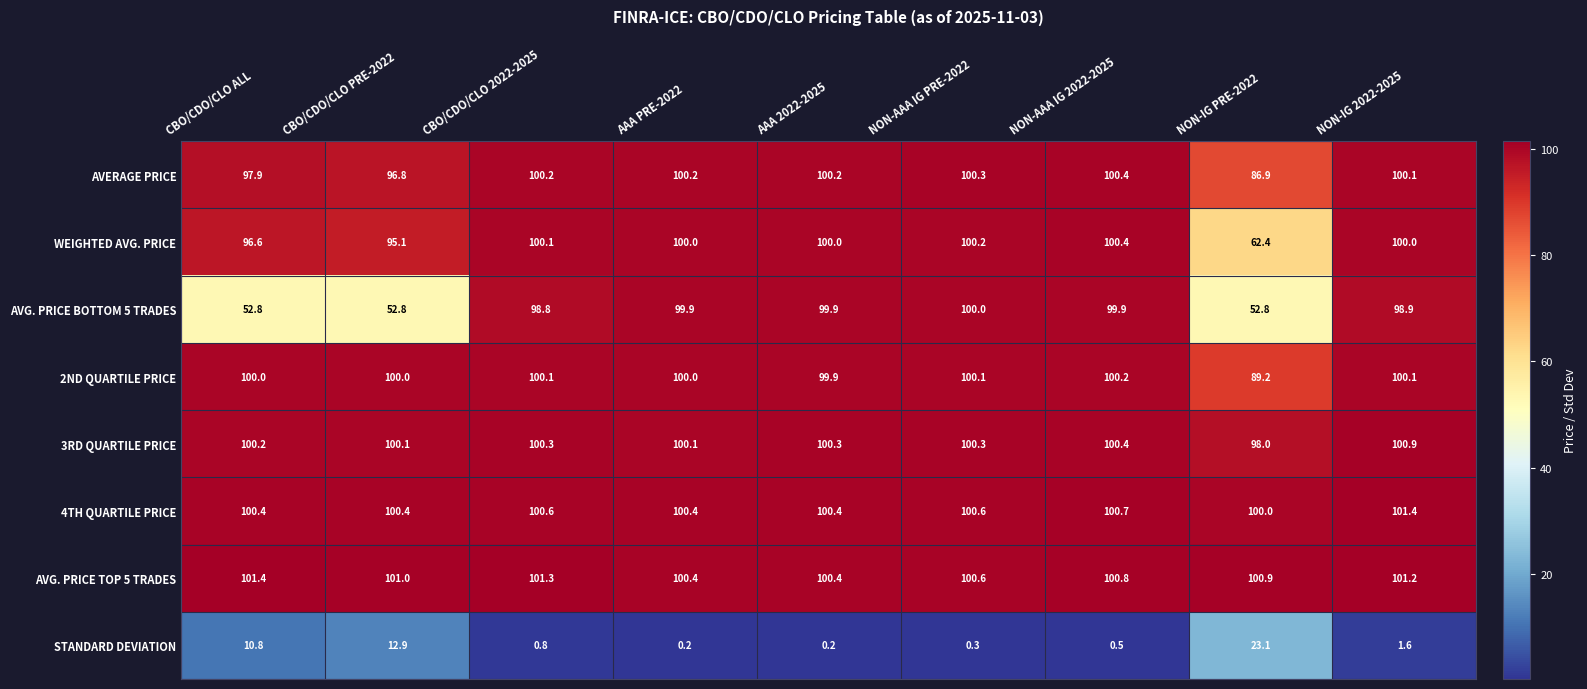

Is it true that WEIGHTED AVG. PRICE equals 99.7 at NON-IG PRE-2022?

False